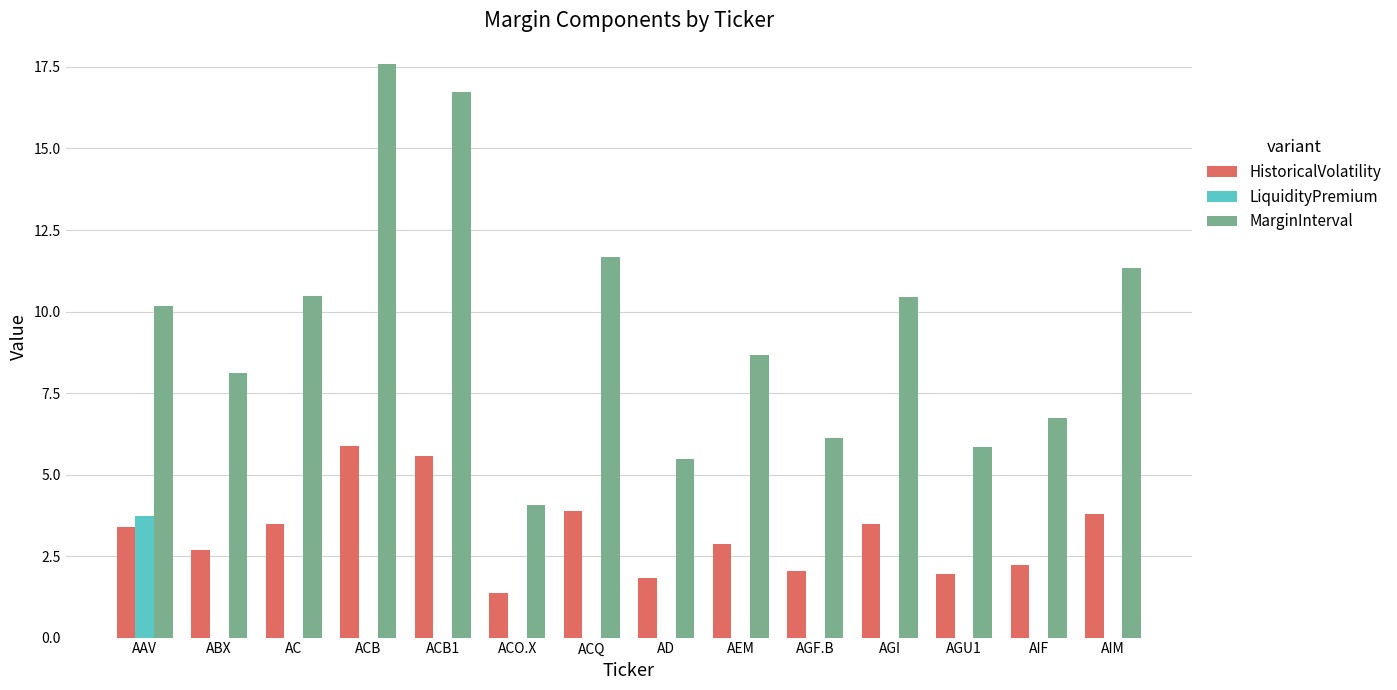

Which label corresponds to the largest value in the chart?

ACB